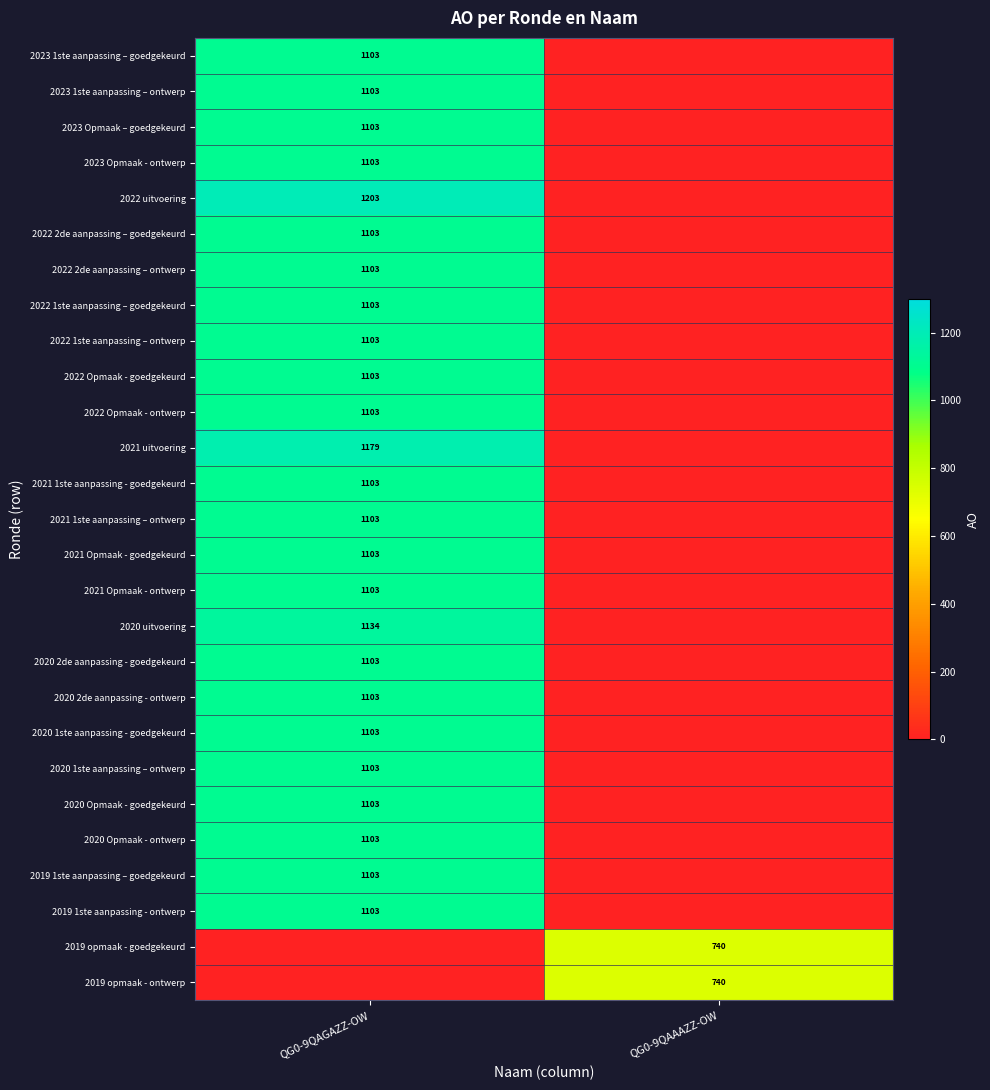

Is it true that 2022 1ste aanpassing – ontwerp equals 1828 at QG0-9QAGAZZ-OW?

False